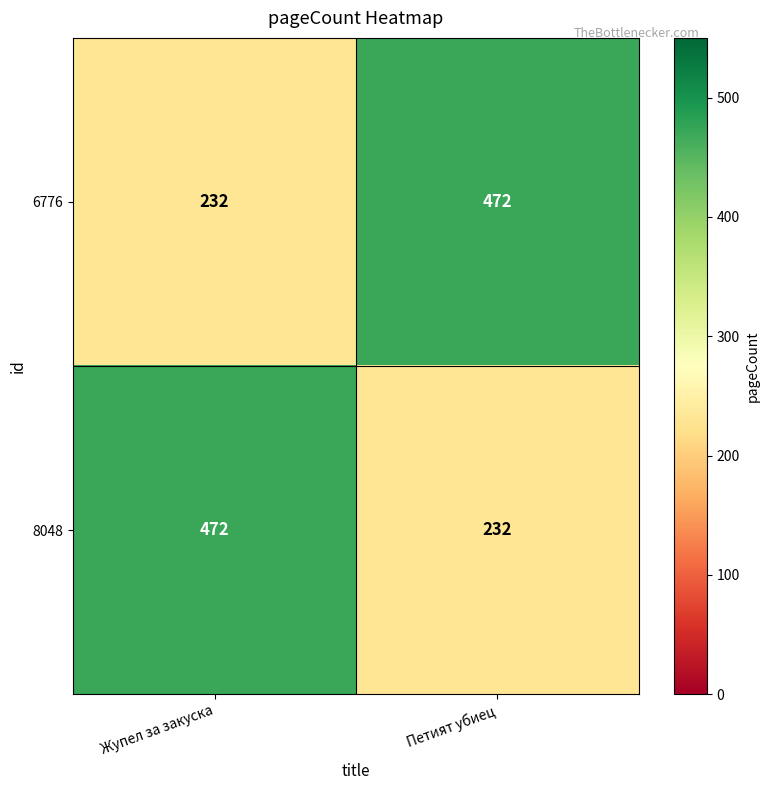

What is the spread (max minus min) of values at Жупел за закуска?

240